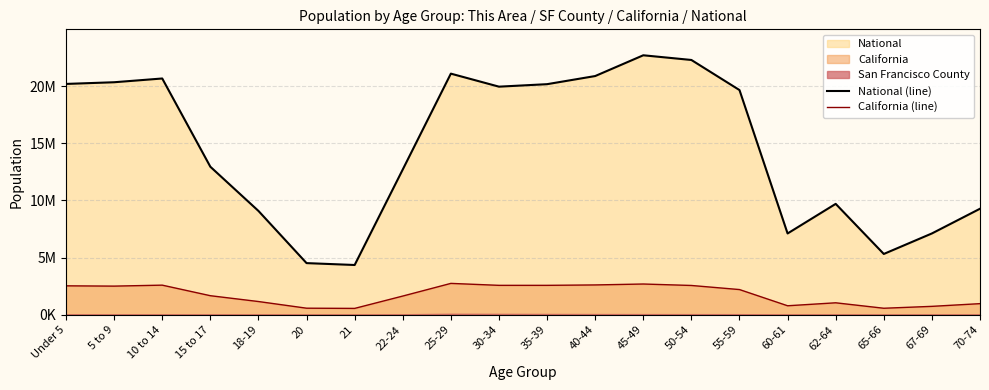

At how many categories does at least one series exceed 13131619?

10